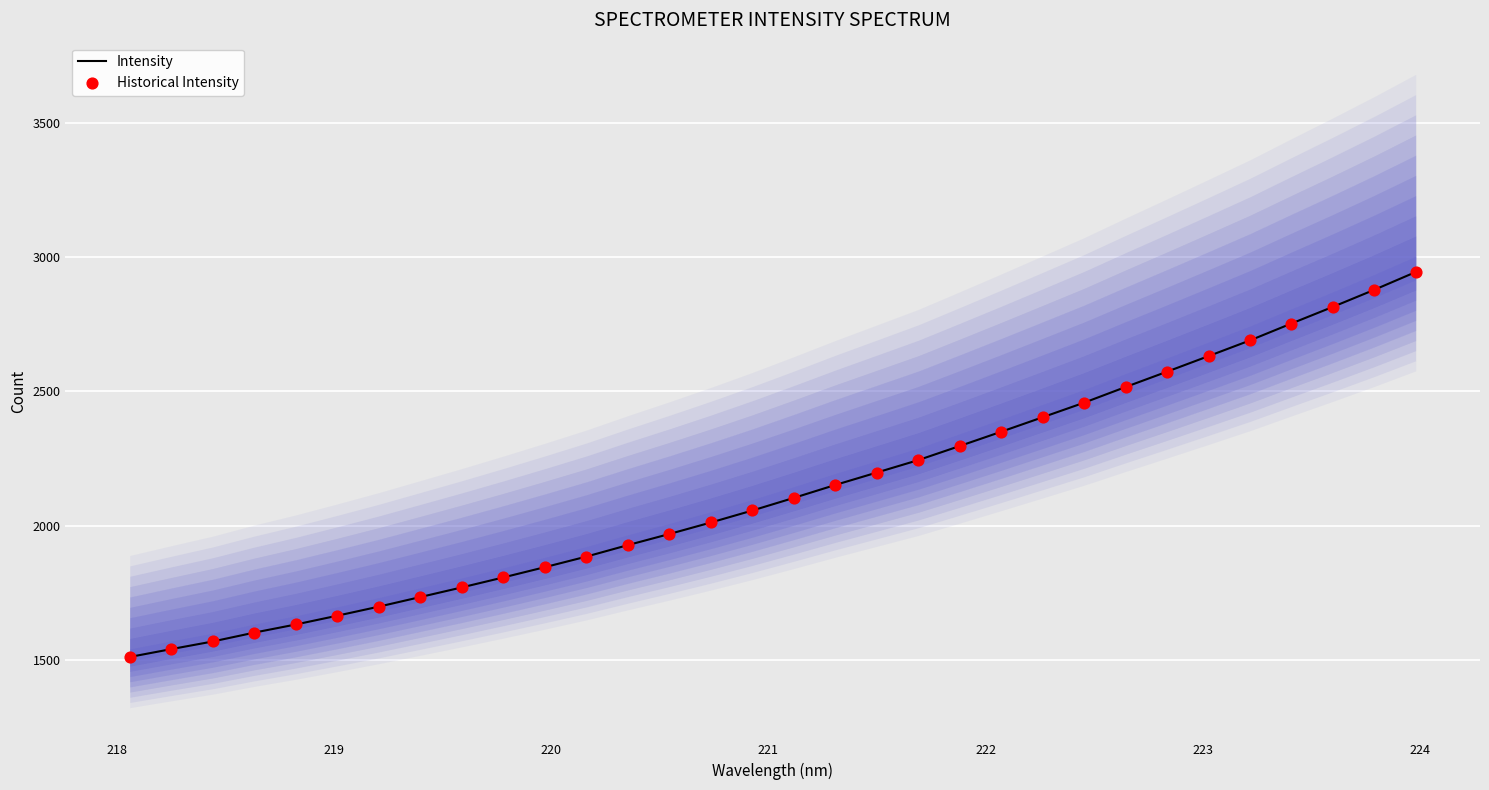

Which series contains the highest Y value?

Intensity